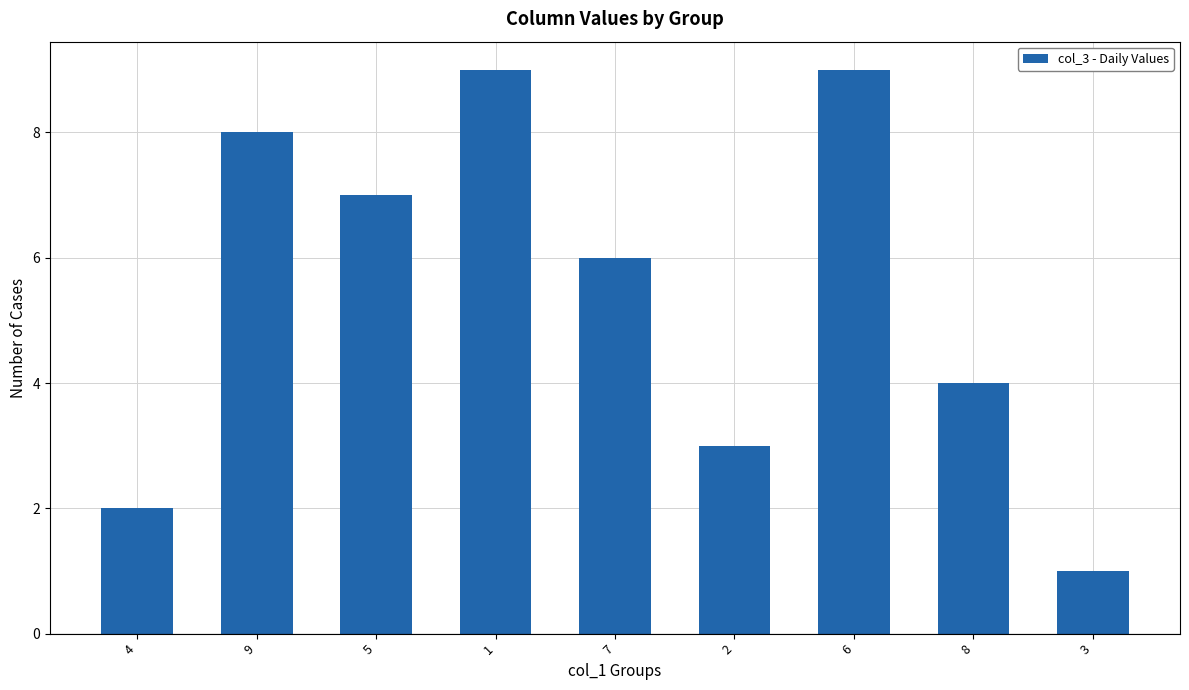

Which label corresponds to the smallest value in the chart?

3